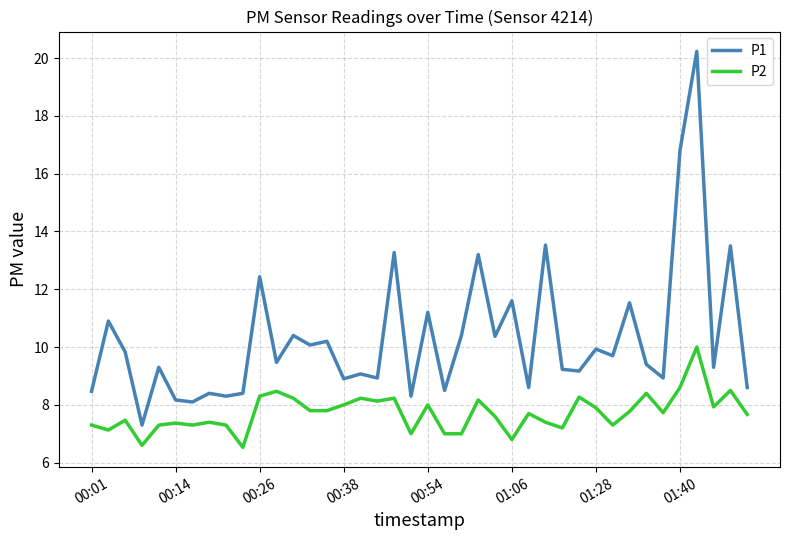

True or false: P1 and P2 intersect in this chart.

False